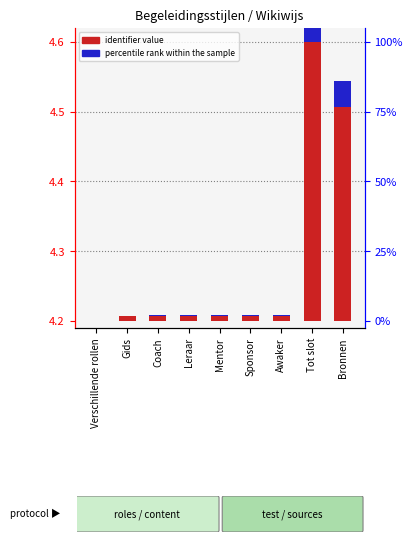

True or false: percentile rank within sample has a value of 0.0 at Coach.

False